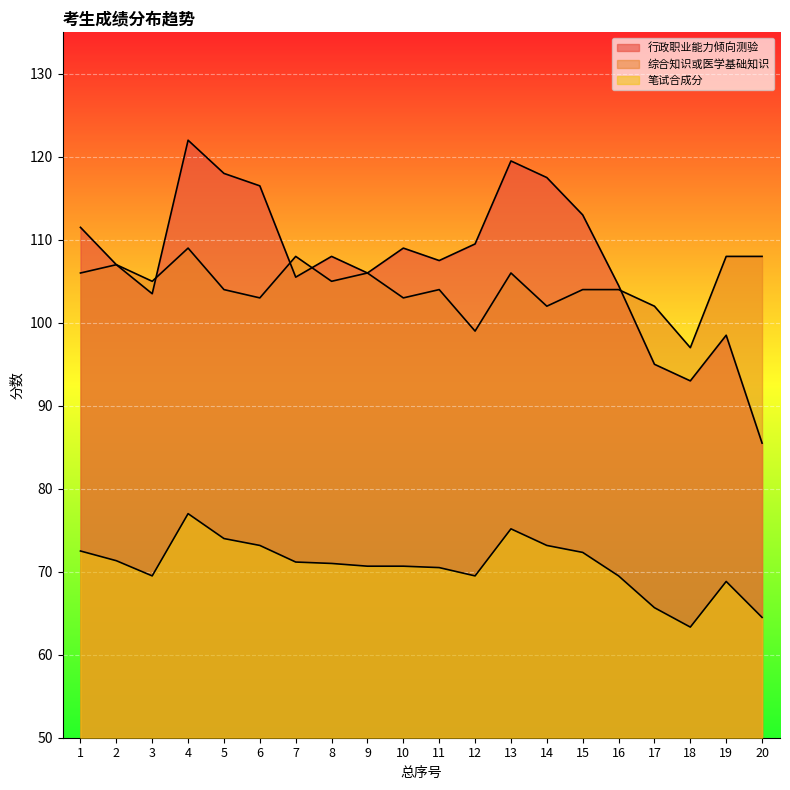

How many data points does each series have?

20